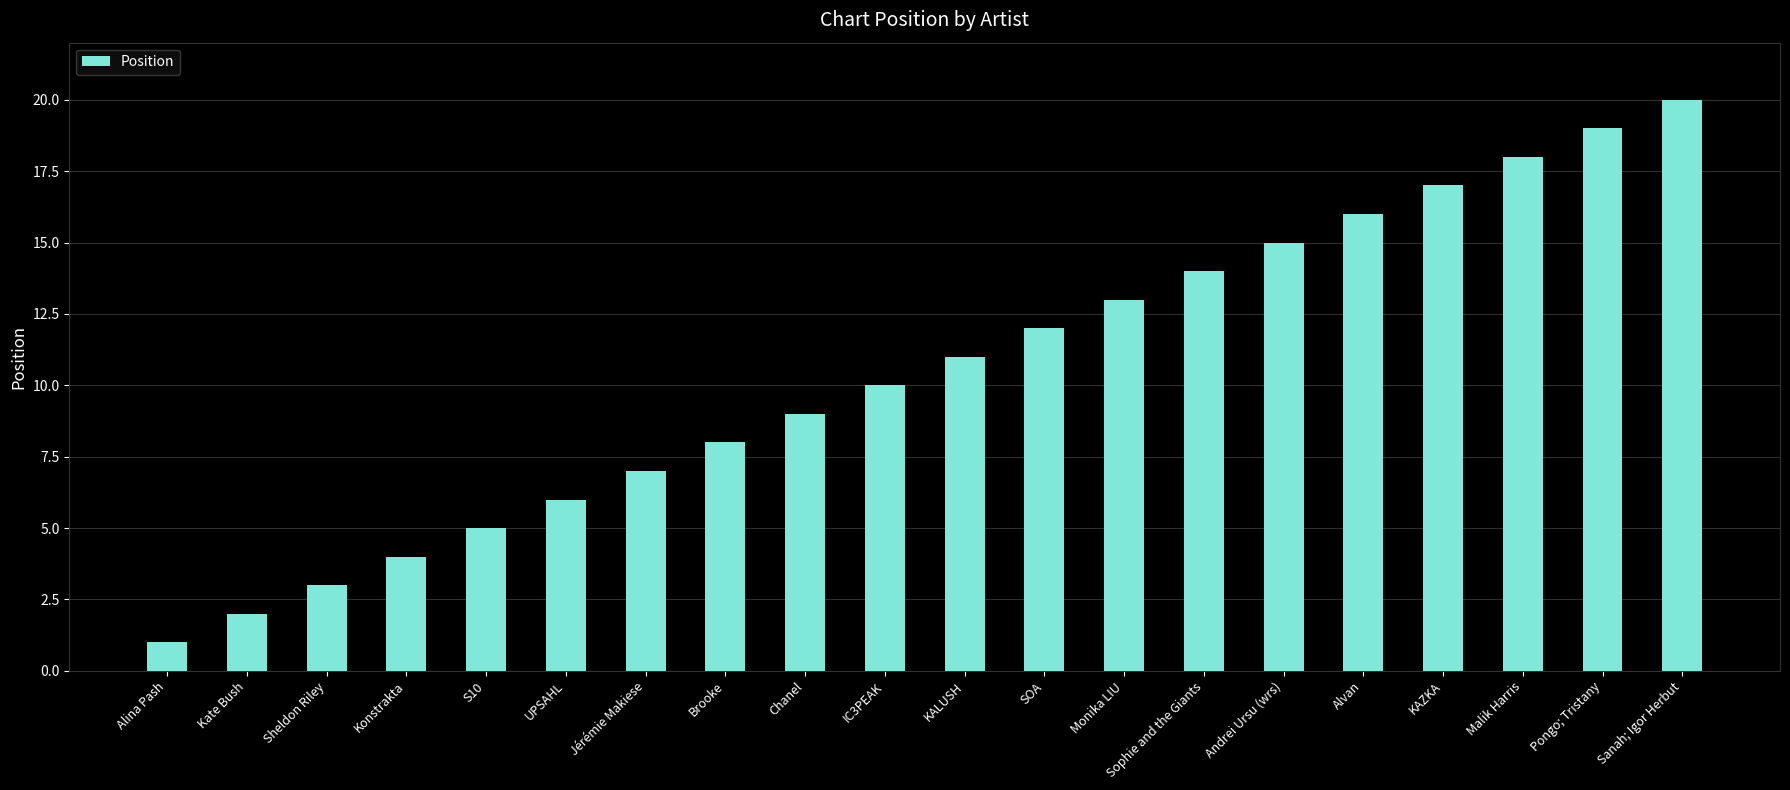

List the labels in order of value, smallest first.

Alina Pash, Kate Bush, Sheldon Riley, Konstrakta, S10, UPSAHL, Jérémie Makiese, Brooke, Chanel, IC3PEAK, KALUSH, SOA, Monika LIU, Sophie and the Giants, Andrei Ursu (wrs), Alvan, KAZKA, Malik Harris, Pongo; Tristany, Sanah; Igor Herbut